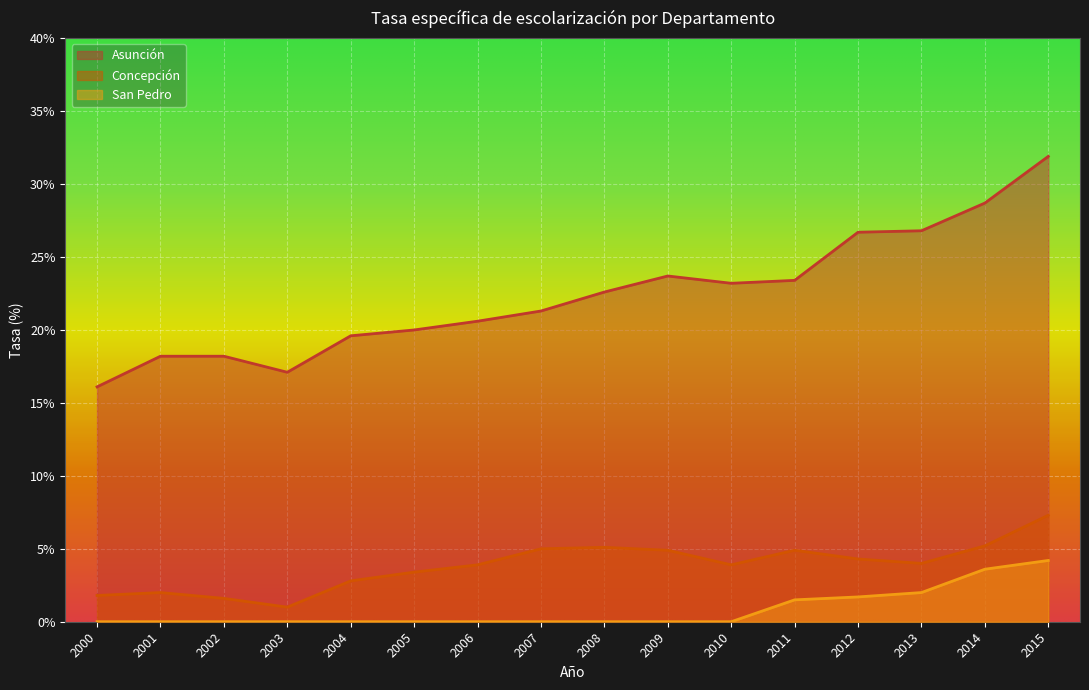

What are all the series names shown in the legend?

Asunción, Concepción, San Pedro